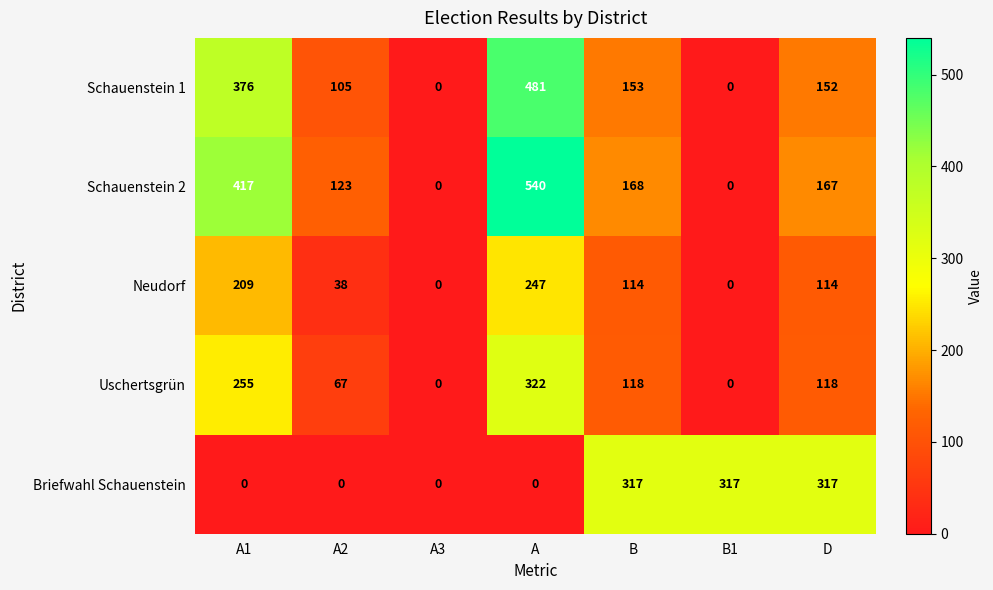

Where does the Schauenstein 2 series first go above 167?

A1